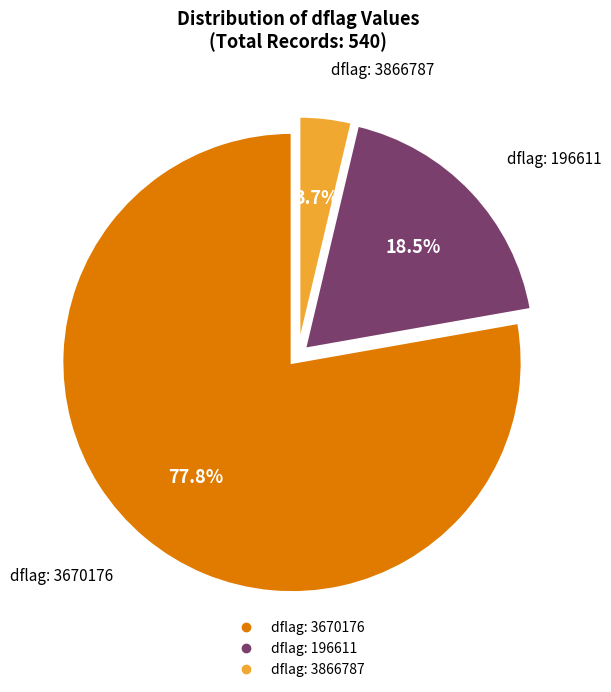

Is there any slice that represents more than half of the pie?

Yes